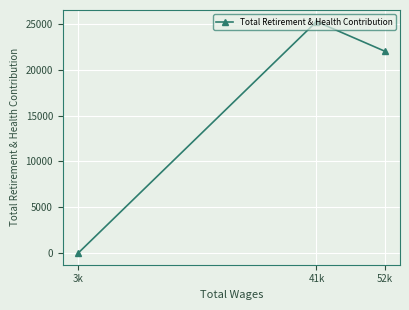

What position from the left is 41k?

2